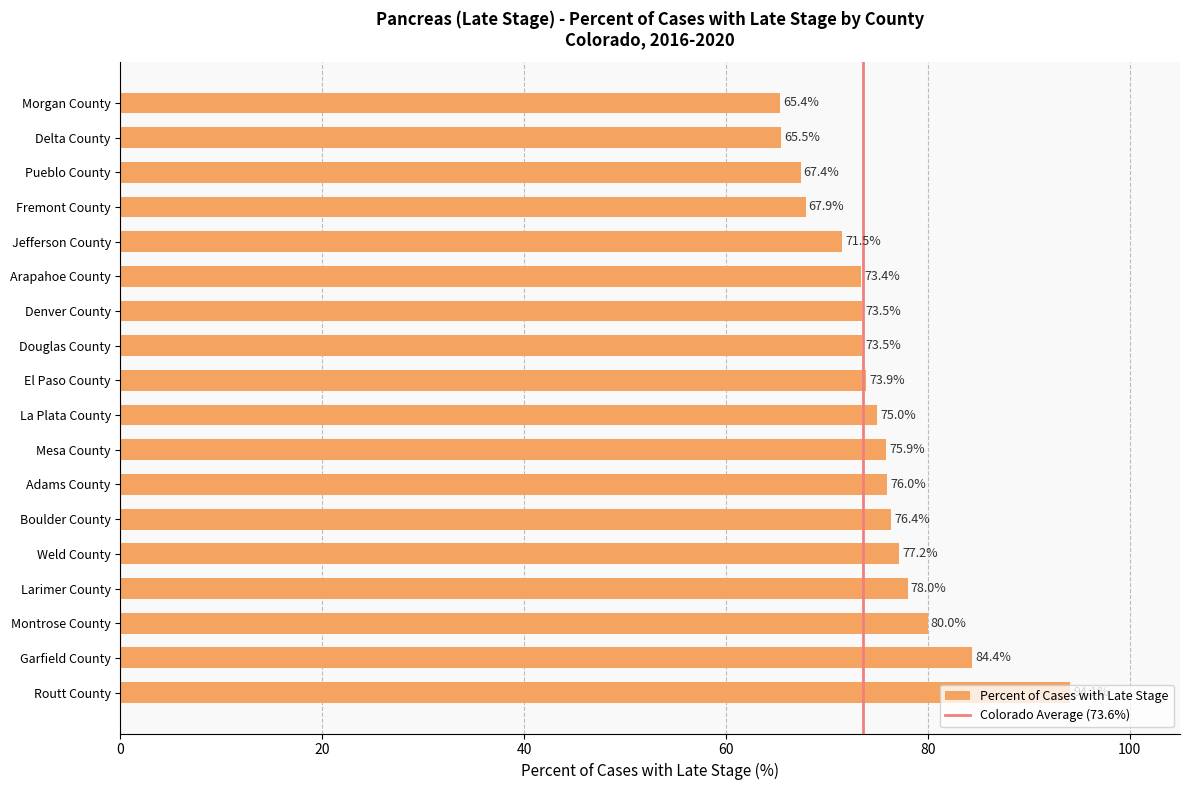

Which label corresponds to the smallest value in the chart?

Morgan County